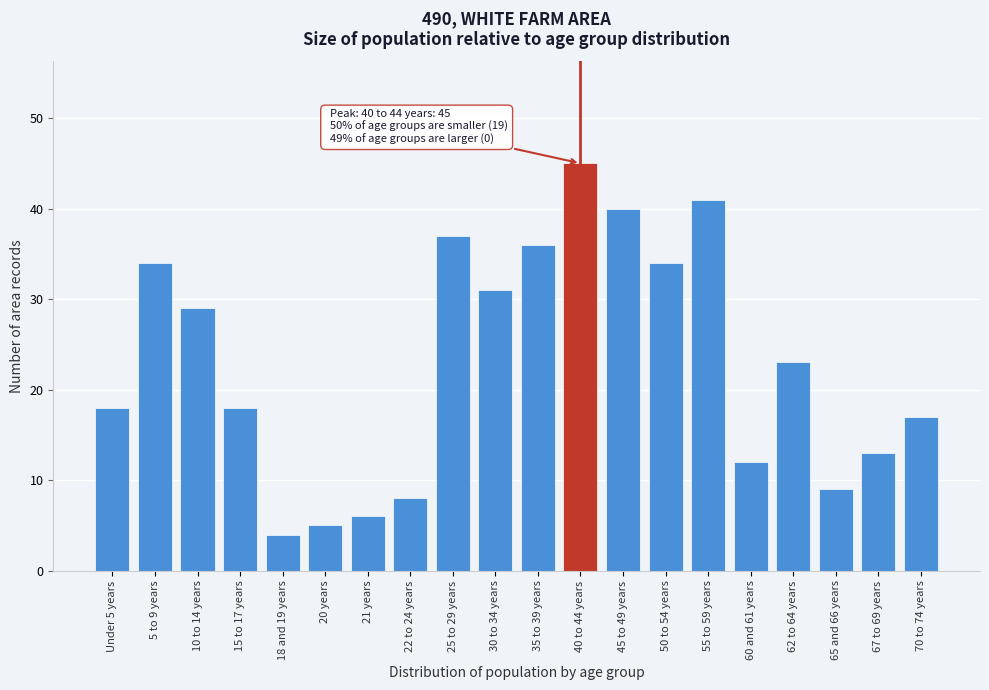

Reading left to right, transcribe all the data shown in this chart.

Under 5 years=18	5 to 9 years=34	10 to 14 years=29	15 to 17 years=18	18 and 19 years=4	20 years=5	21 years=6	22 to 24 years=8	25 to 29 years=37	30 to 34 years=31	35 to 39 years=36	40 to 44 years=45	45 to 49 years=40	50 to 54 years=34	55 to 59 years=41	60 and 61 years=12	62 to 64 years=23	65 and 66 years=9	67 to 69 years=13	70 to 74 years=17